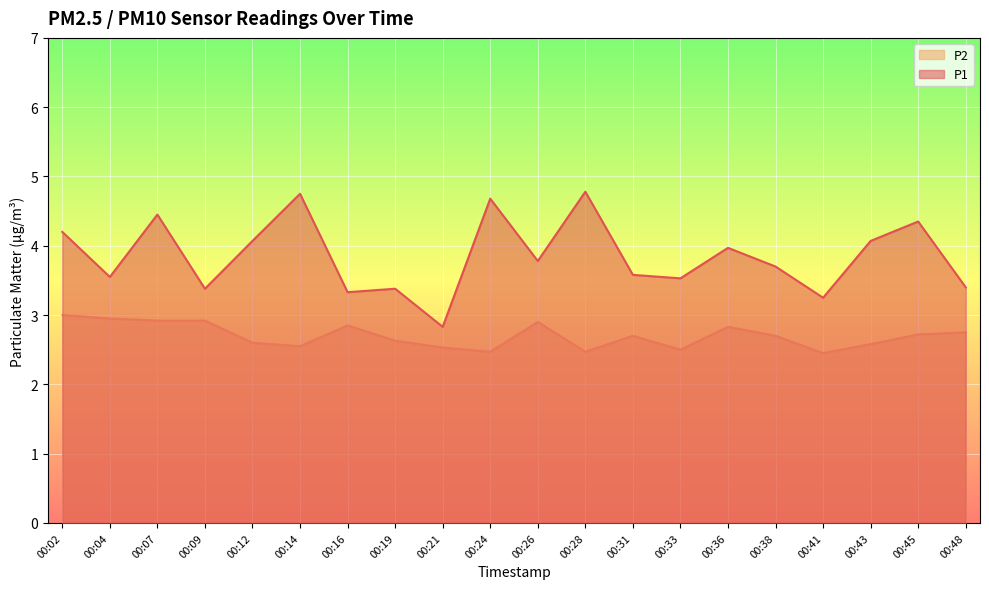

Where does the P1 series first go above 3?

00:02